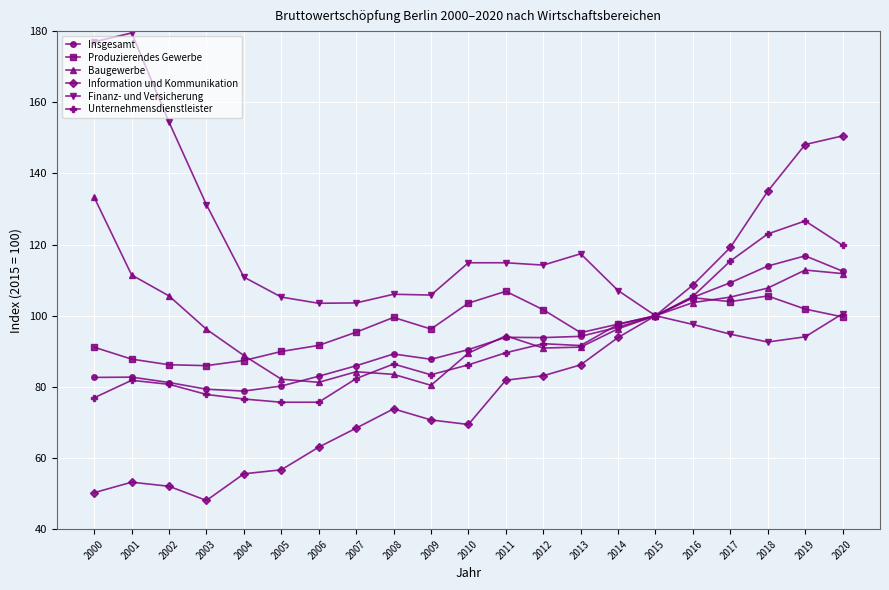

What is the value of the Information und Kommunikation point at the 11th from the left?

69.4